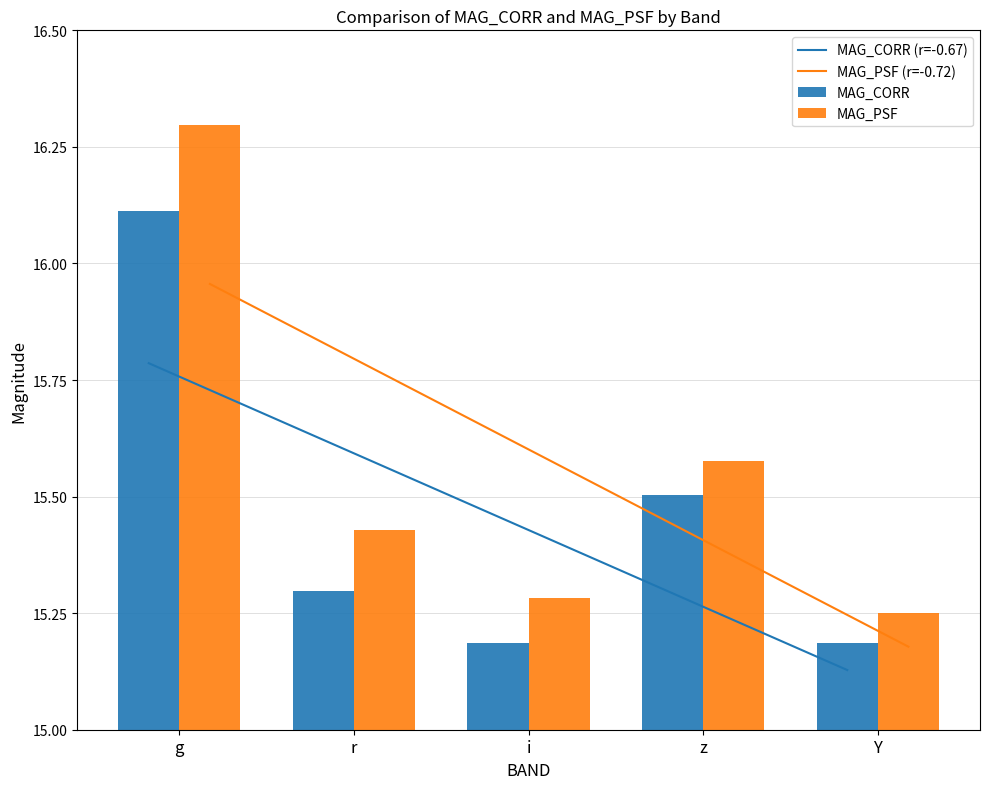

How many MAG_CORR values are between 15 and 16?

4